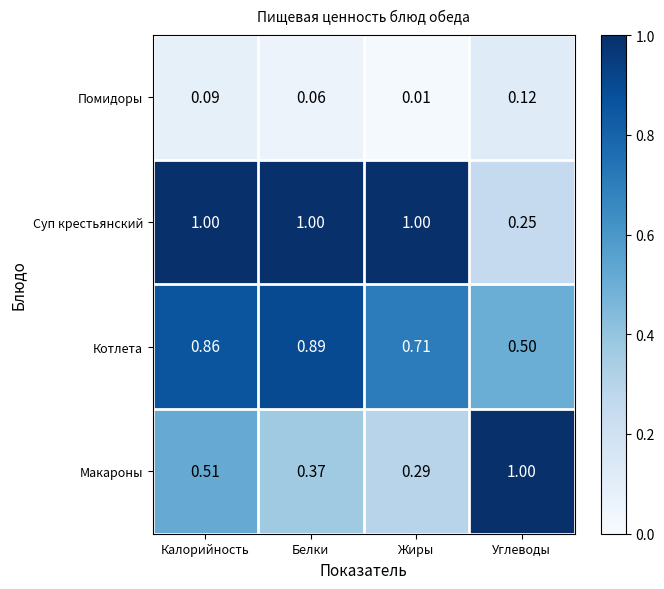

Rank the series at Углеводы from lowest to highest value.

Помидоры, Суп крестьянский, Котлета, Макароны